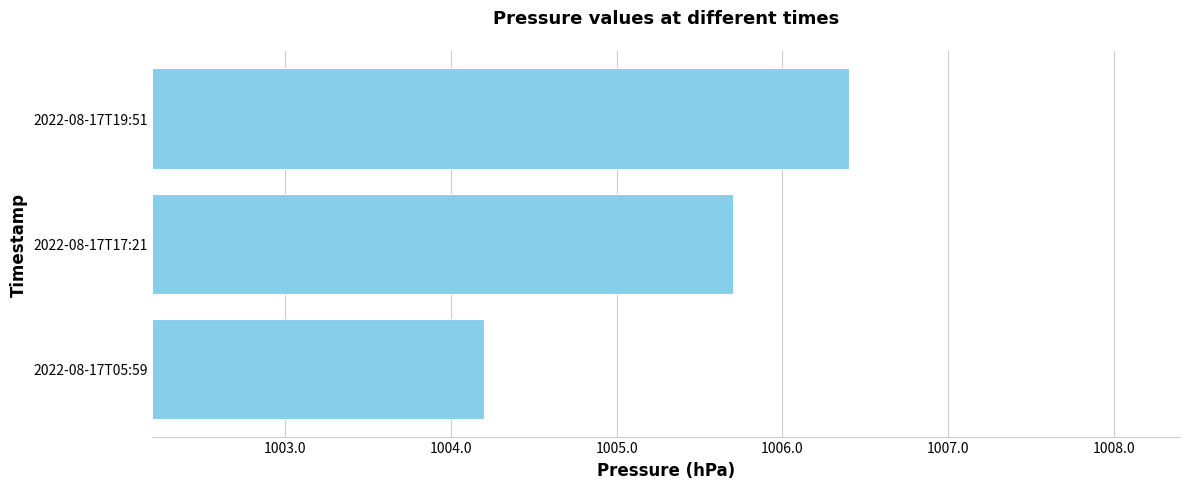

Between 2022-08-17T05:59 and 2022-08-17T17:21, which is larger?

2022-08-17T17:21